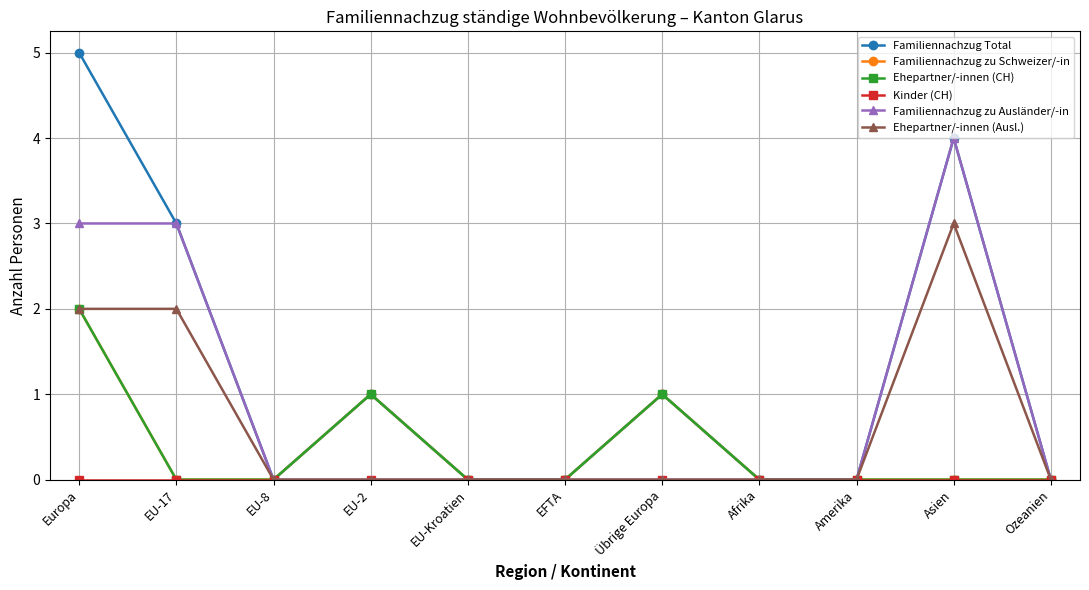

Rank the series at EU-8 from highest to lowest value.

Familiennachzug Total, Familiennachzug zu Schweizer/-in, Ehepartner/-innen (CH), Kinder (CH), Familiennachzug zu Ausländer/-in, Ehepartner/-innen (Ausl.)